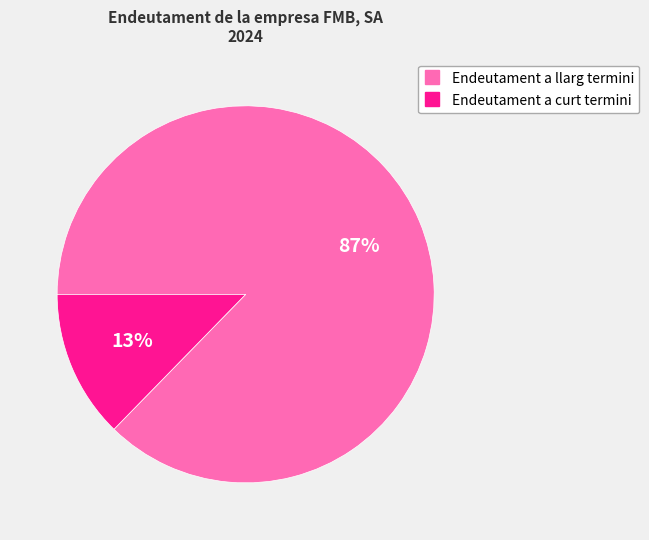

To the nearest percent, what percentage of the pie is Endeutament a curt termini?

13%